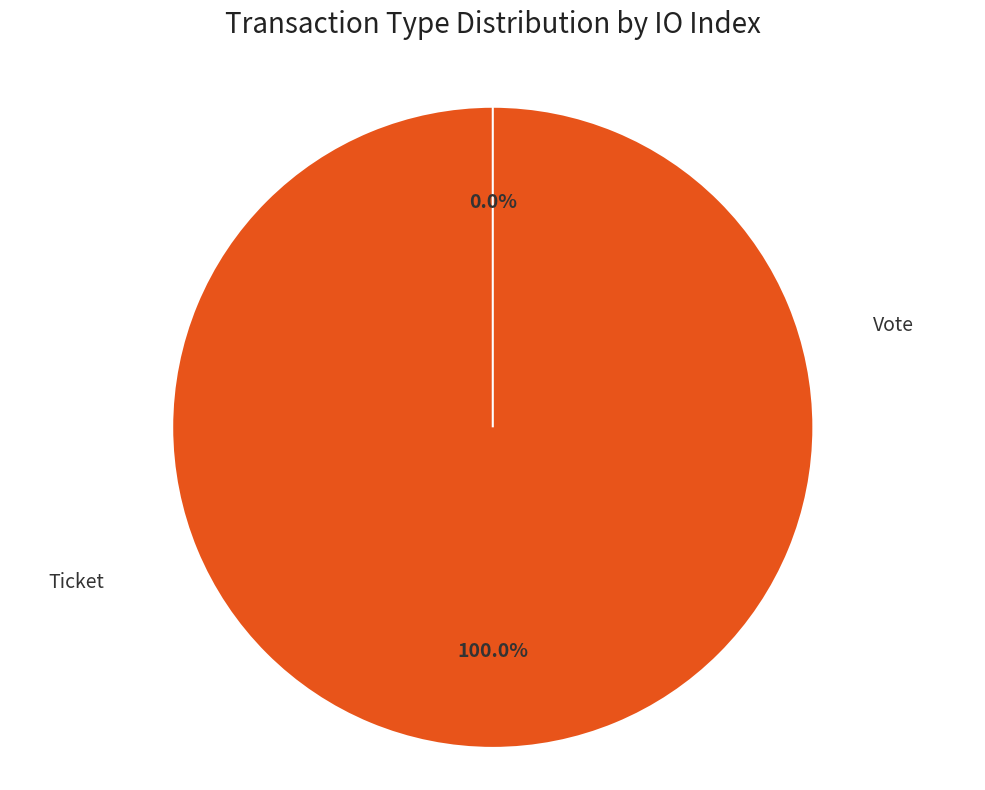

What is the majority slice?

Vote